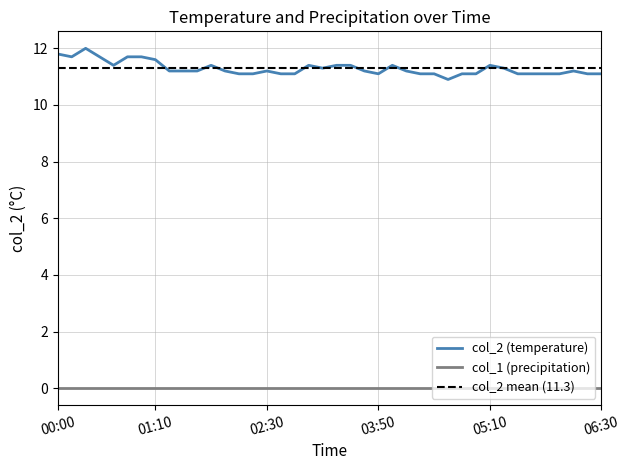

True or false: col_1 (precipitation) and col_2 (temperature) intersect in this chart.

False